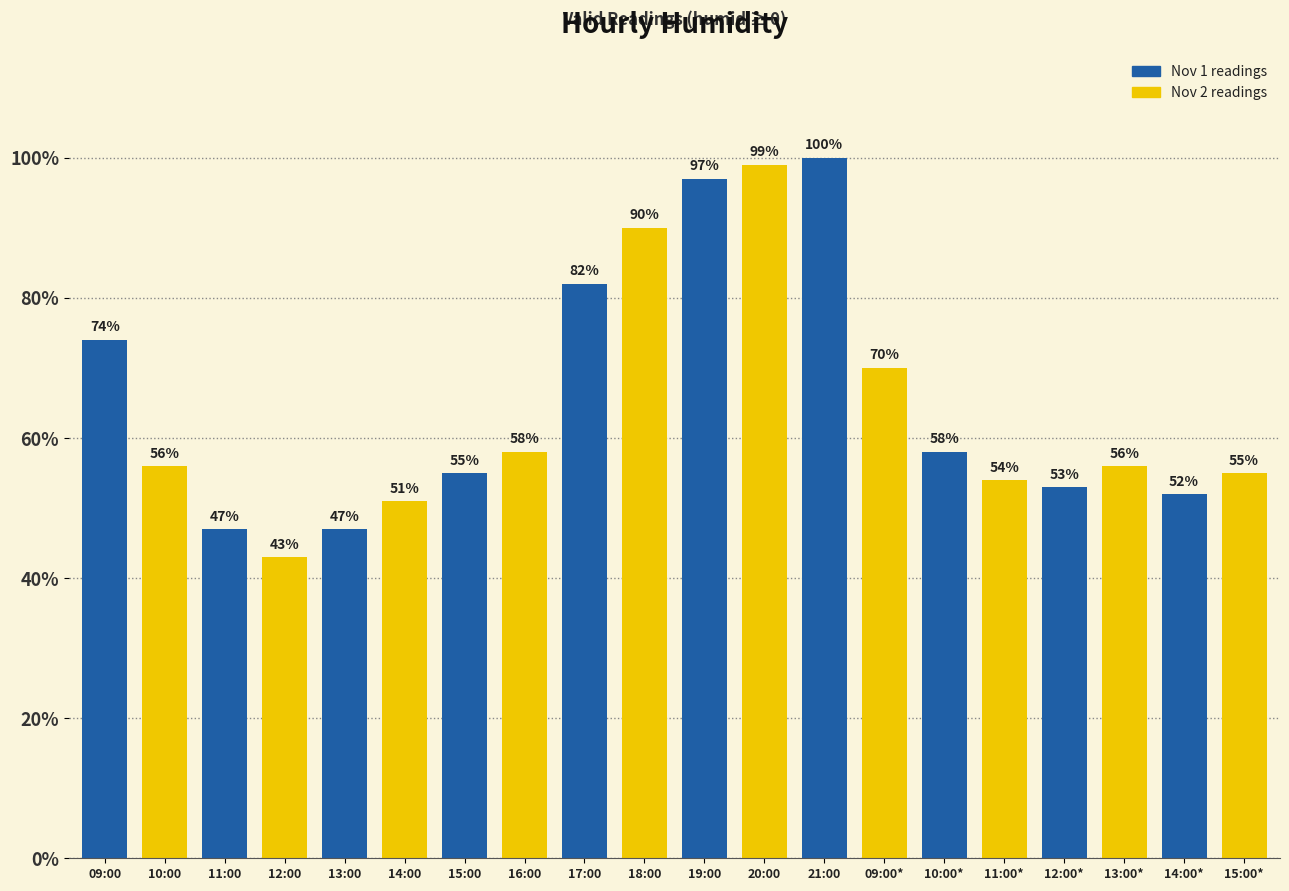

Reading left to right, what are all the values shown in this chart?

74	56	47	43	47	51	55	58	82	90	97	99	100	70	58	54	53	56	52	55